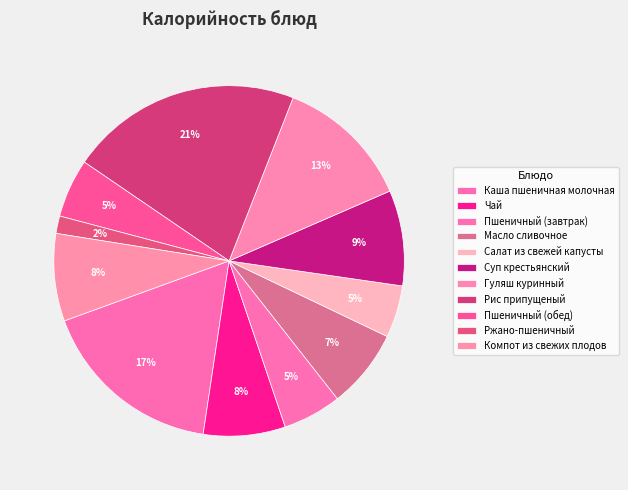

How many slices are in this pie chart?

11